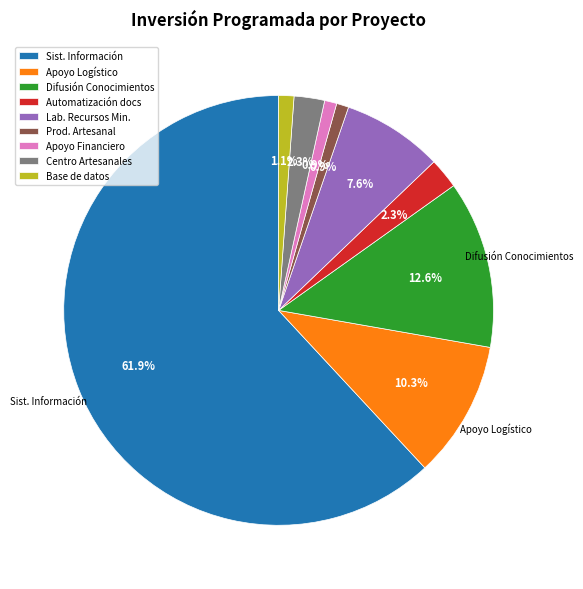

Count the number of slices in the pie.

9